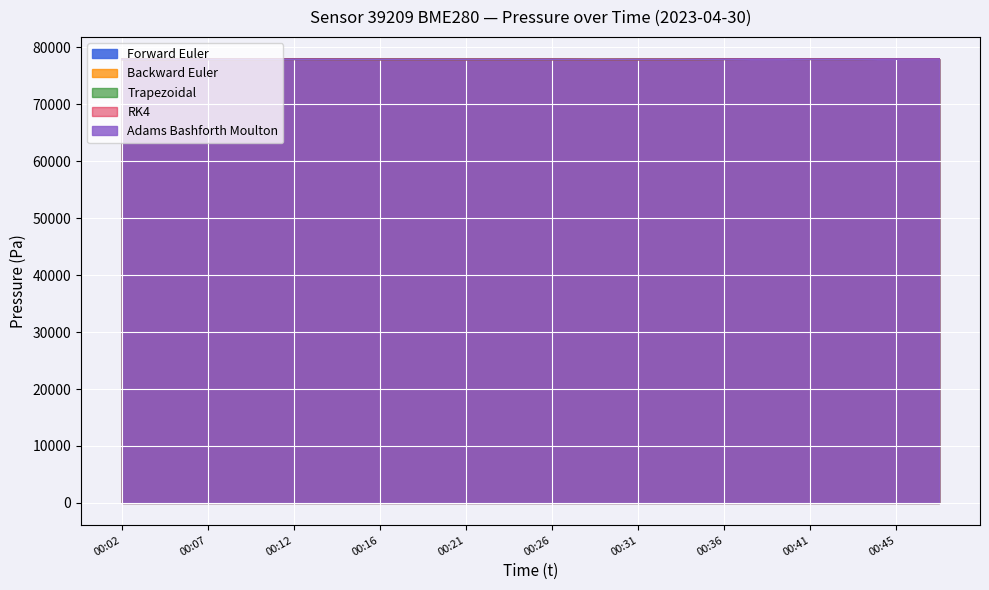

How many values in the Forward Euler series are below 77888?

10